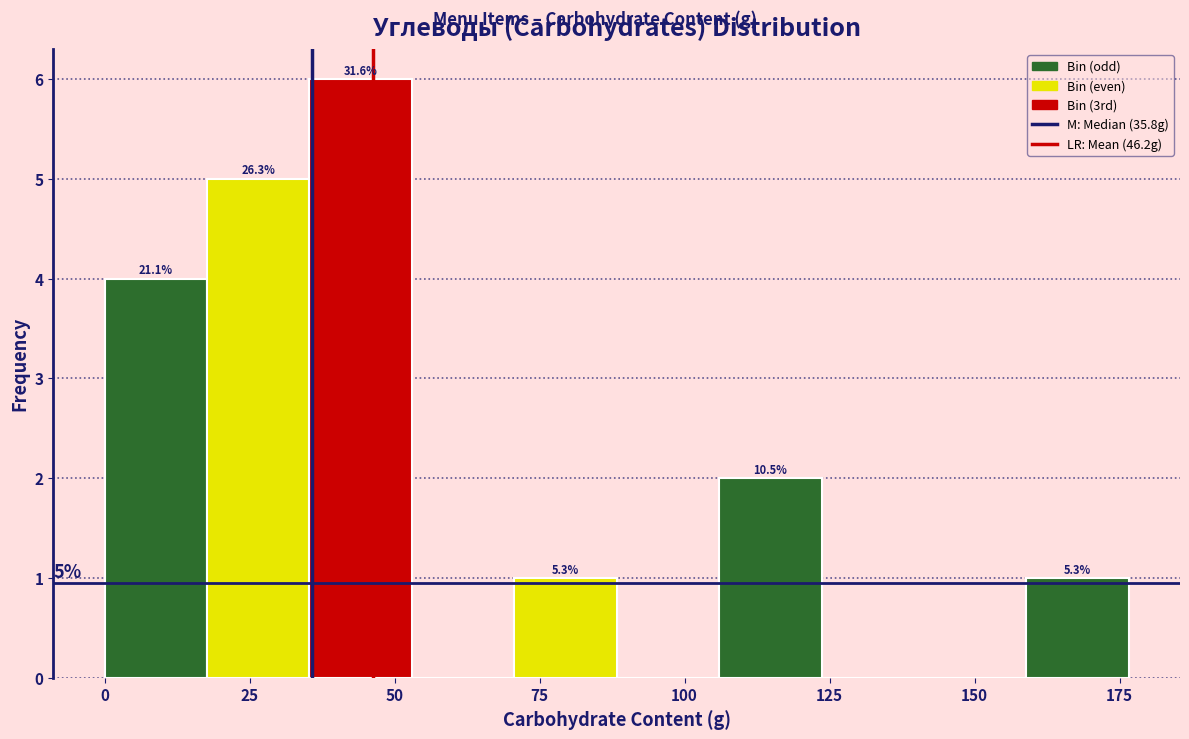

Read against the x-axis, roughly where is the centre of the tallest bar?

45